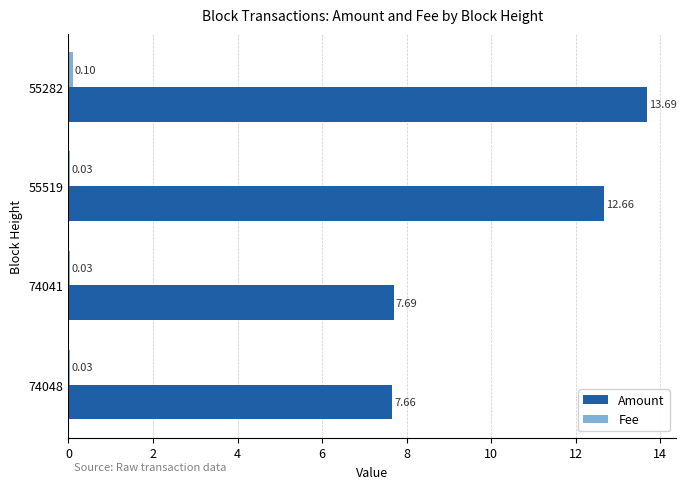

Which series changed the most between 55519 and 55282?

Amount